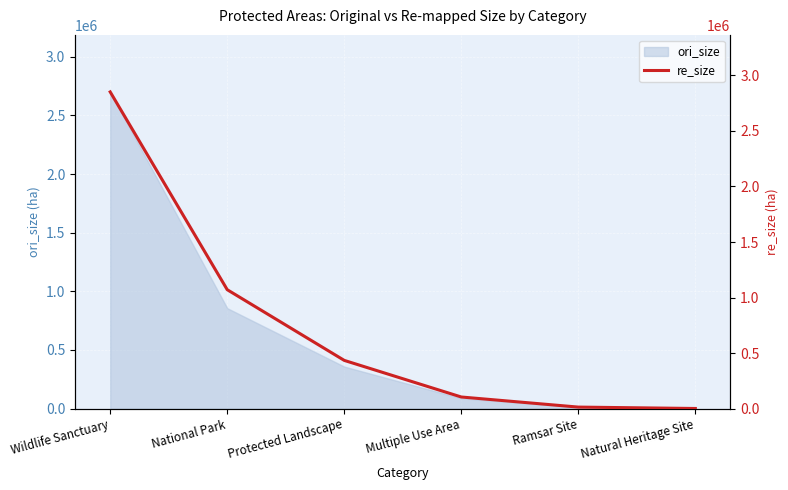

Where is the data nearest to the value 1426399?

National Park